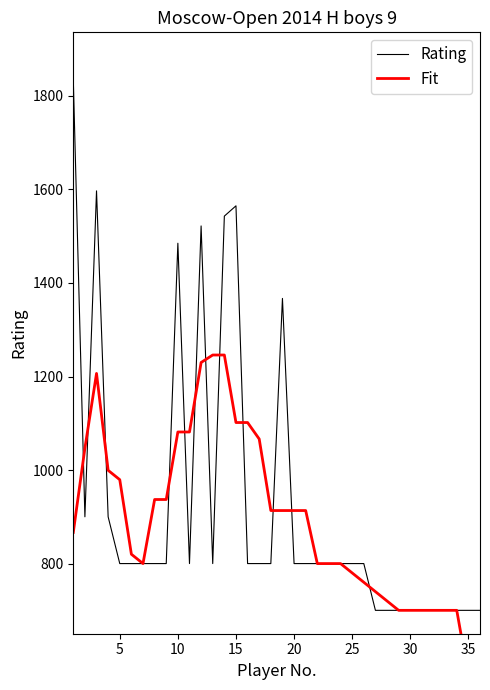

Is it true that Rating equals 700 at 35?

True